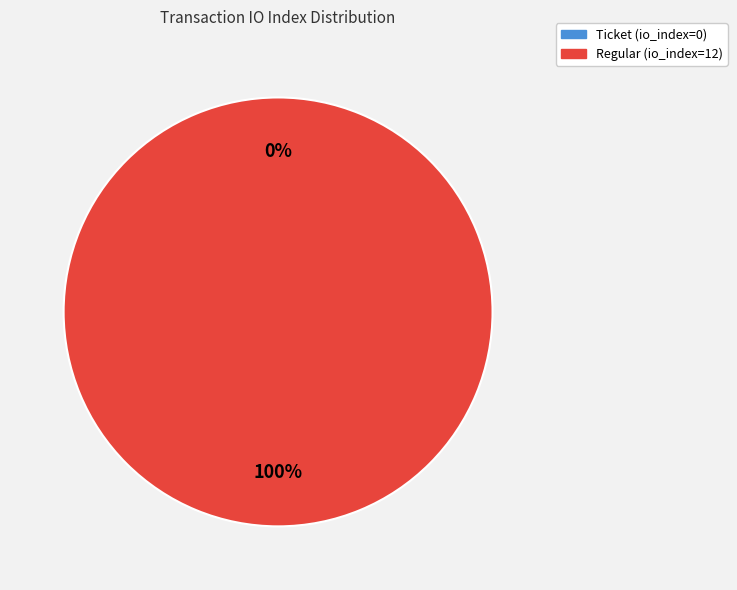

True or false: Regular (io_index=12) accounts for 100% of the total.

True